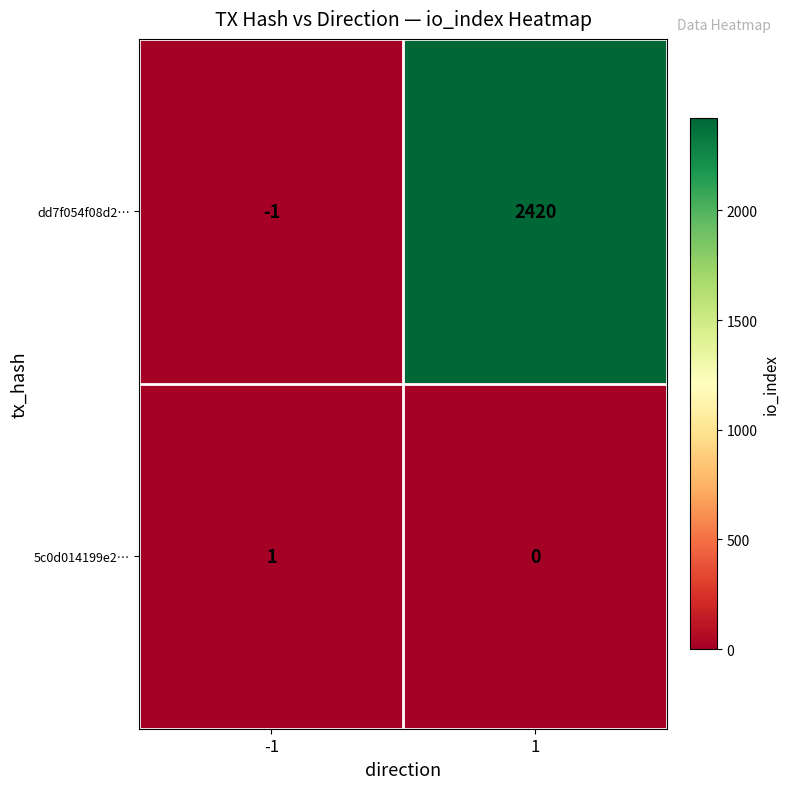

What is the spread (max minus min) of values at 1?

2420